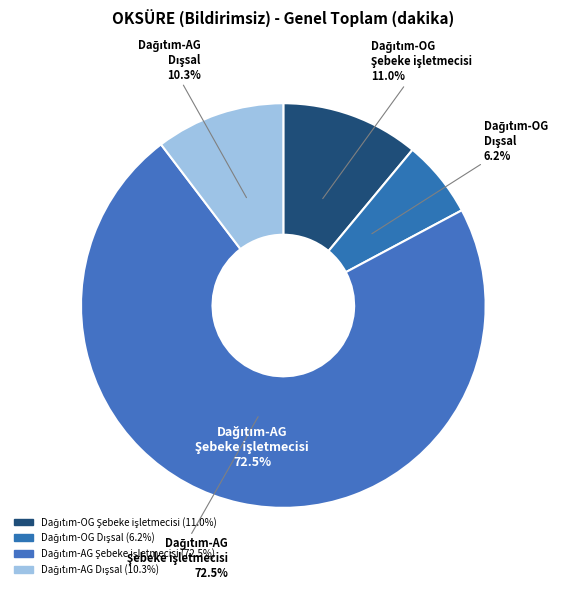

Rank the categories by value from highest to lowest.

Dağıtım-AG Şebeke işletmecisi, Dağıtım-OG Şebeke işletmecisi, Dağıtım-AG Dışsal, Dağıtım-OG Dışsal